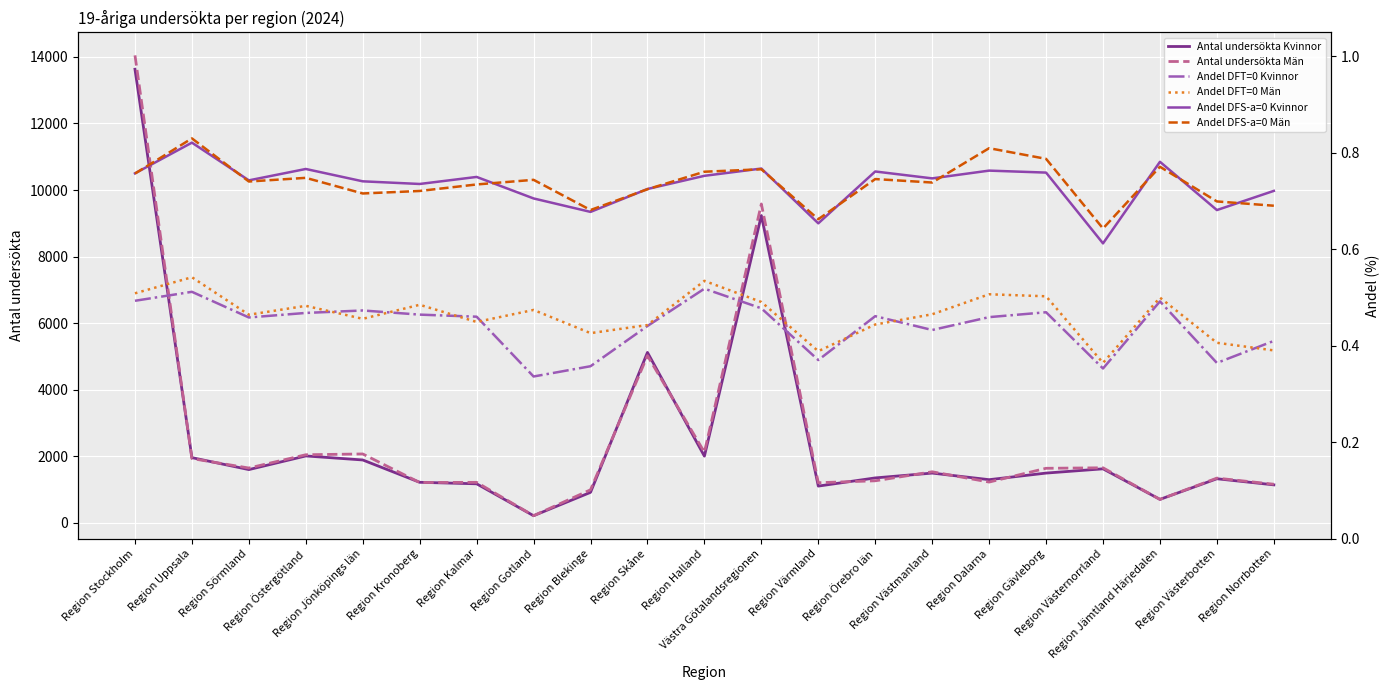

What is the label of the 20th point from the right?

Region Uppsala